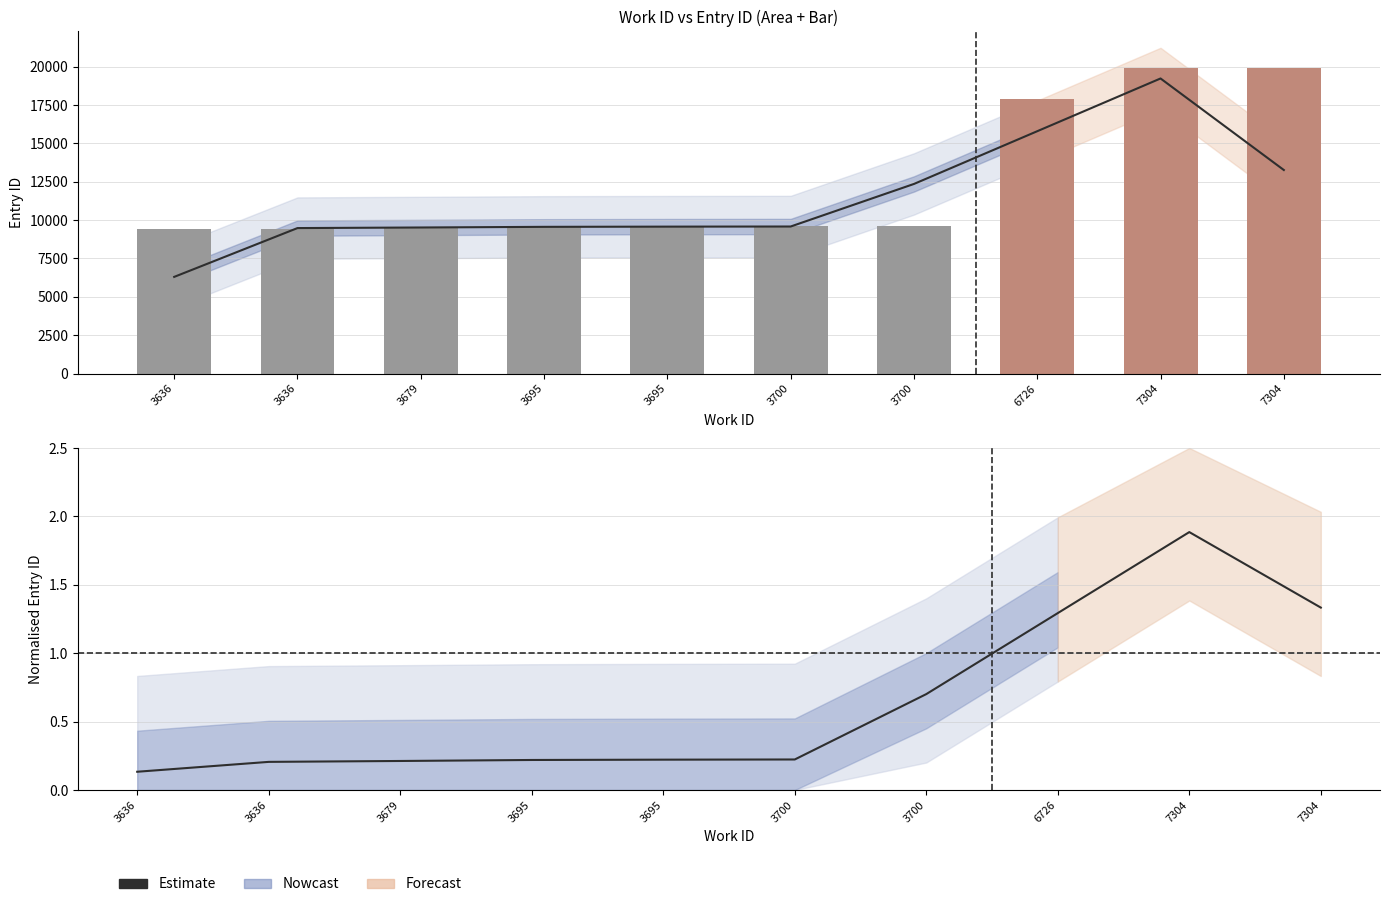

The chart shows a value of 0.7 at 3700. True or false?

True